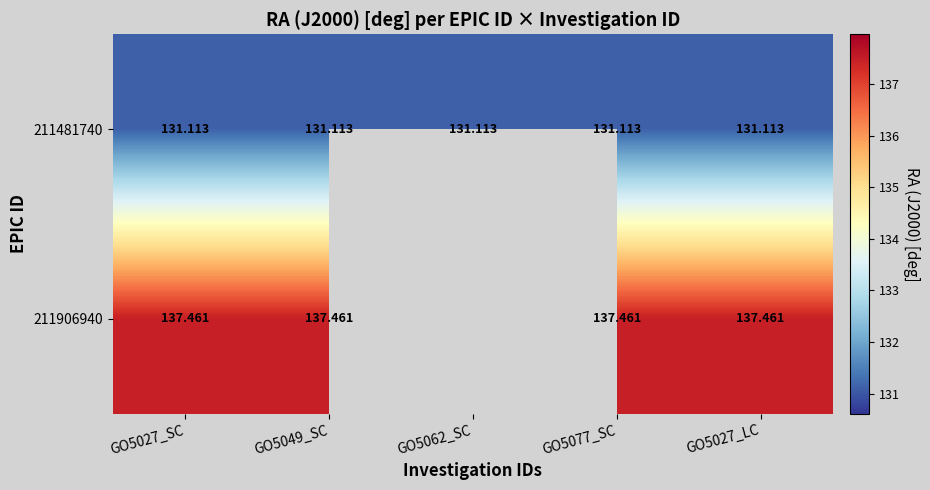

Is the value of 211906940 at GO5049_SC greater than the value of 211481740 at GO5027_SC?

Yes